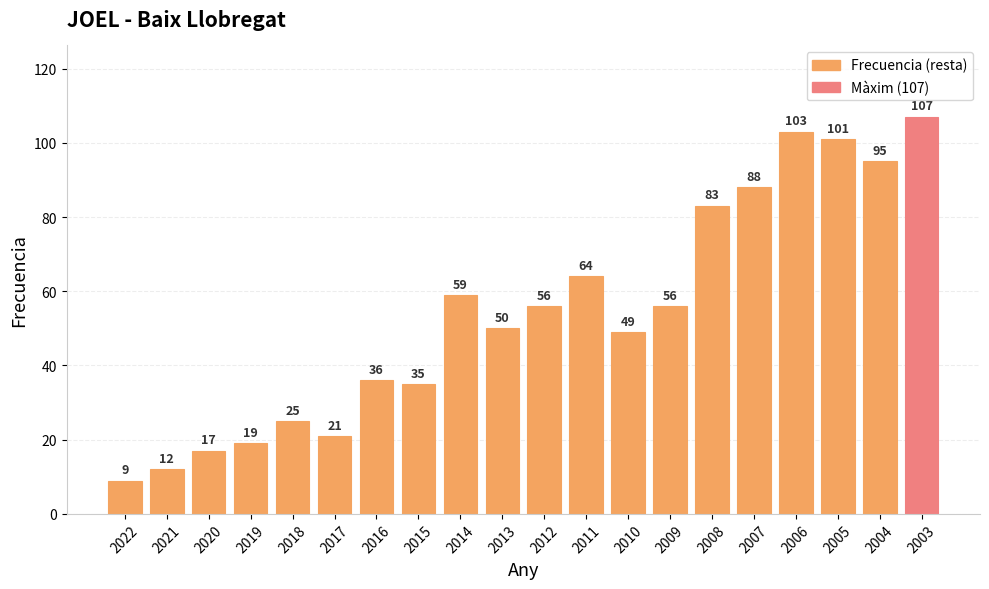

True or false: the data shows 16 at 2016.

False